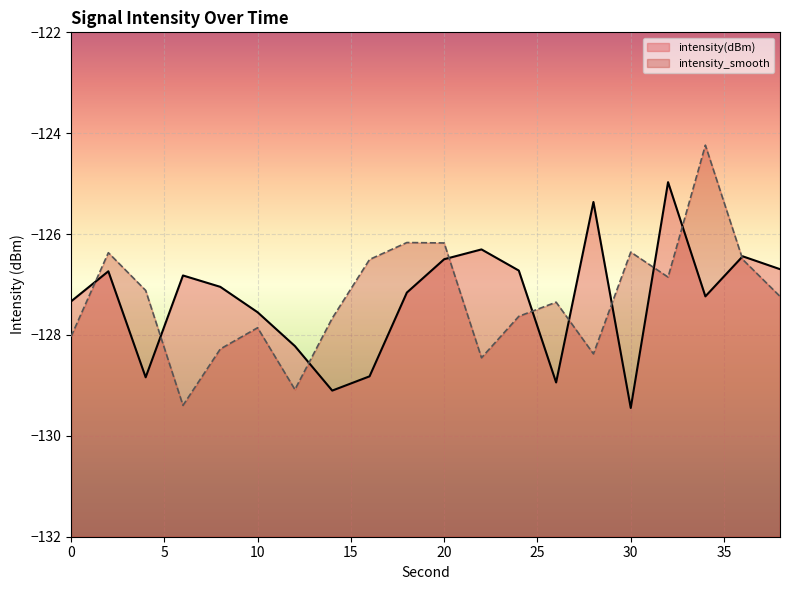

Reading right to left, what are all the values shown in this chart?

intensity(dBm): -126.7	-126.4	-127.2	-125.0	-129.4	-125.4	-128.9	-126.7	-126.3	-126.5	-127.2	-128.8	-129.1	-128.2	-127.5	-127.0	-126.8	-128.8	-126.7	-127.3
intensity_smooth: -127.2	-126.5	-124.2	-126.9	-126.4	-128.4	-127.3	-127.6	-128.5	-126.2	-126.2	-126.5	-127.7	-129.1	-127.9	-128.3	-129.4	-127.1	-126.4	-128.0